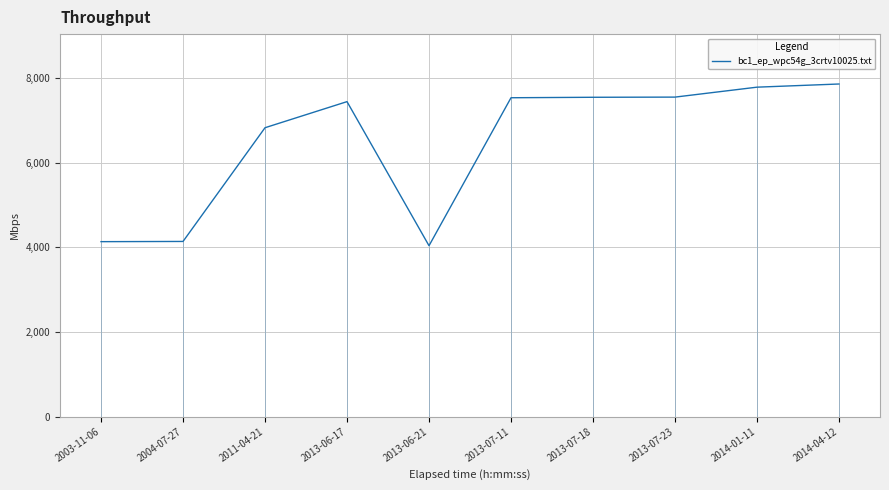

Does the chart have visible grid lines?

Yes